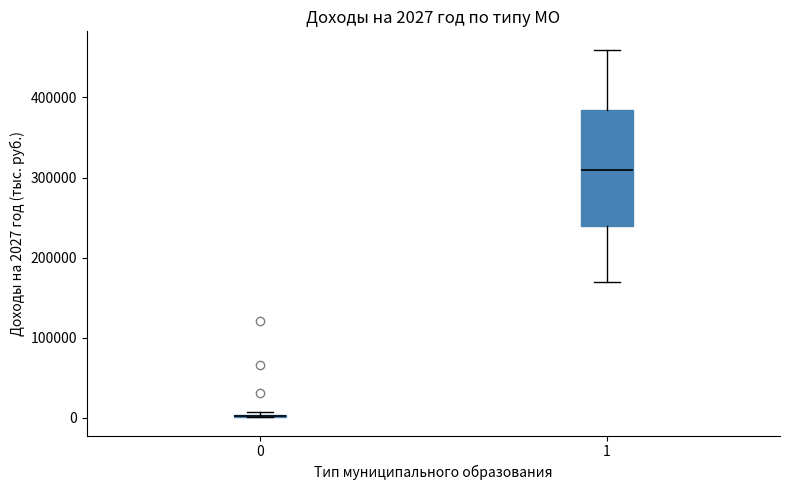

Which box is the tallest, from its lower edge to its upper edge?

1